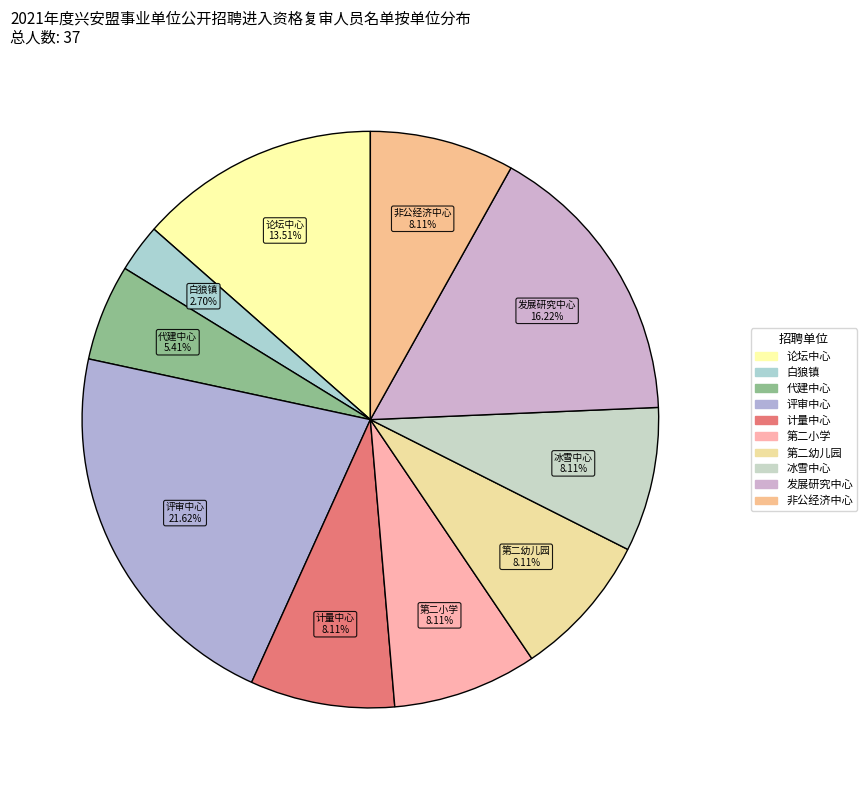

How many slices are in this pie chart?

10